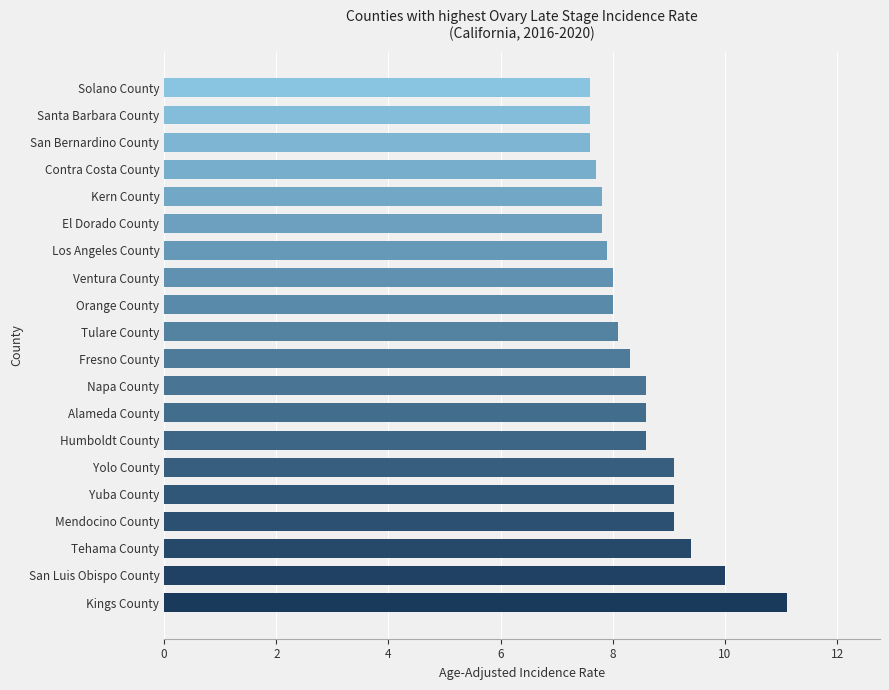

What is the maximum value shown in the chart?

11.1